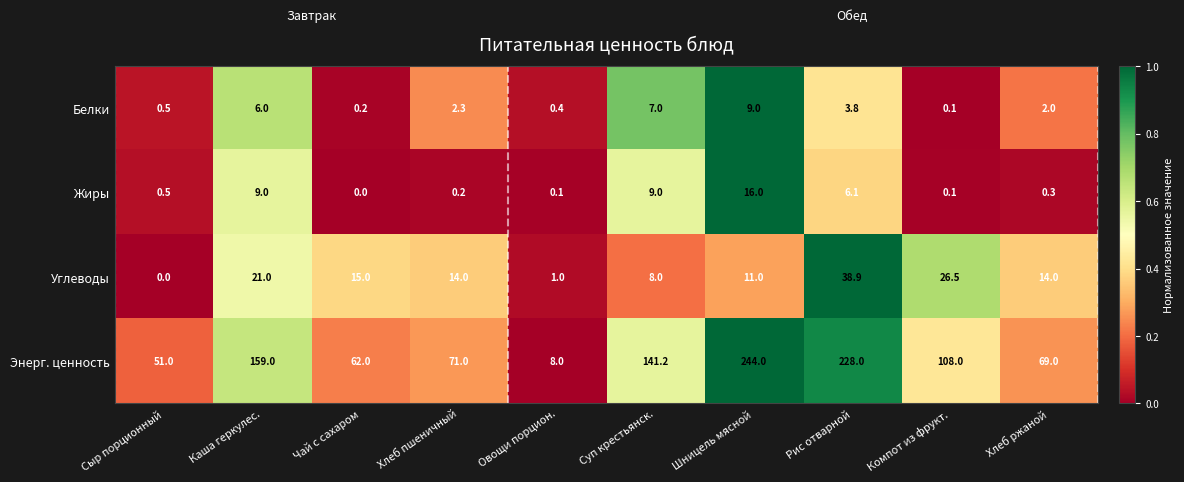

At which label does Углеводы first exceed 14?

Каша геркулес.